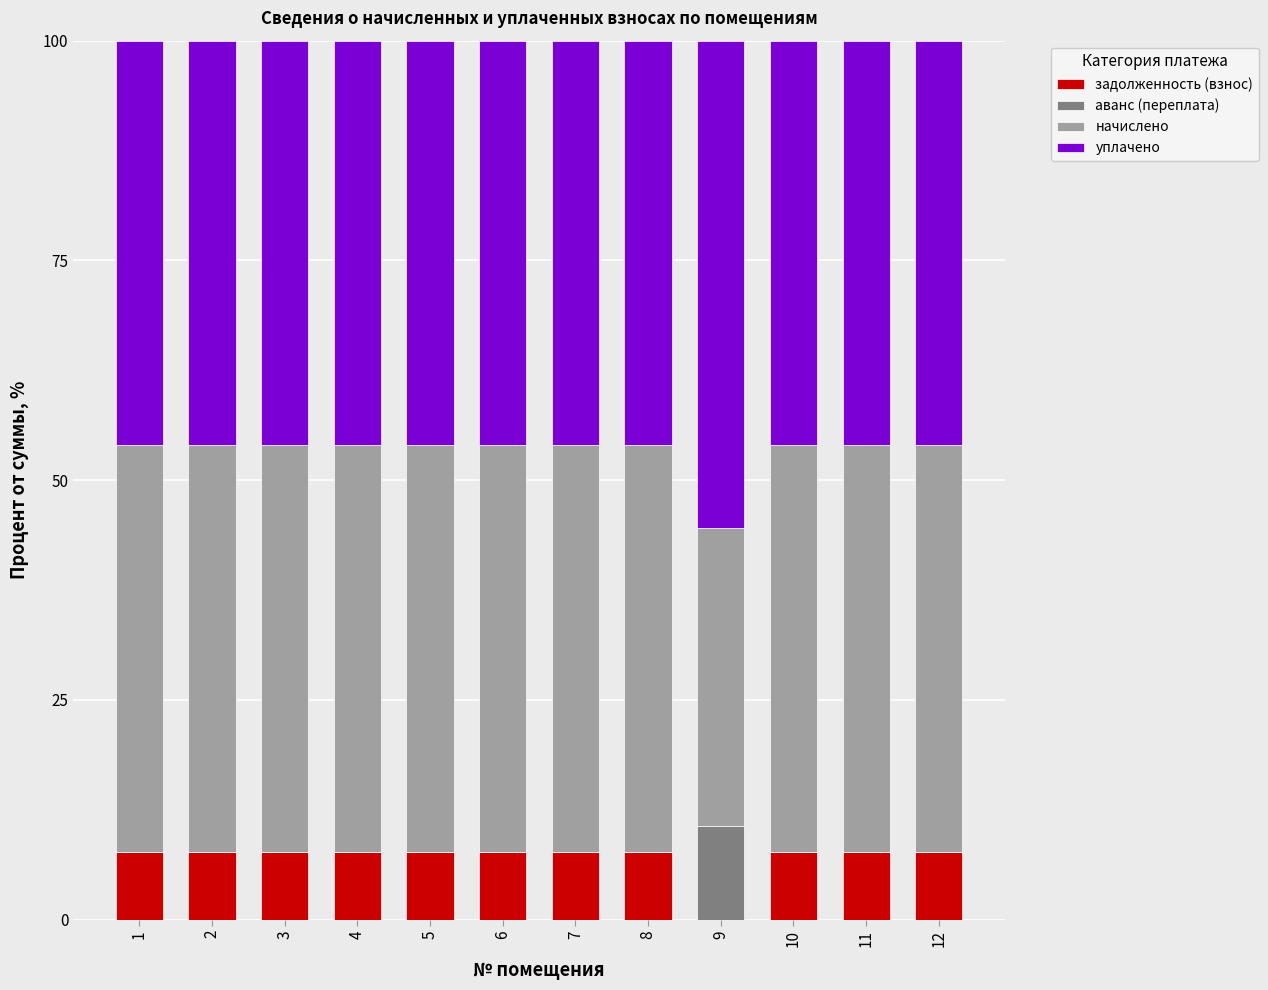

What is the sum of the задолженность (взнос) values at 12 and 6?

15.4